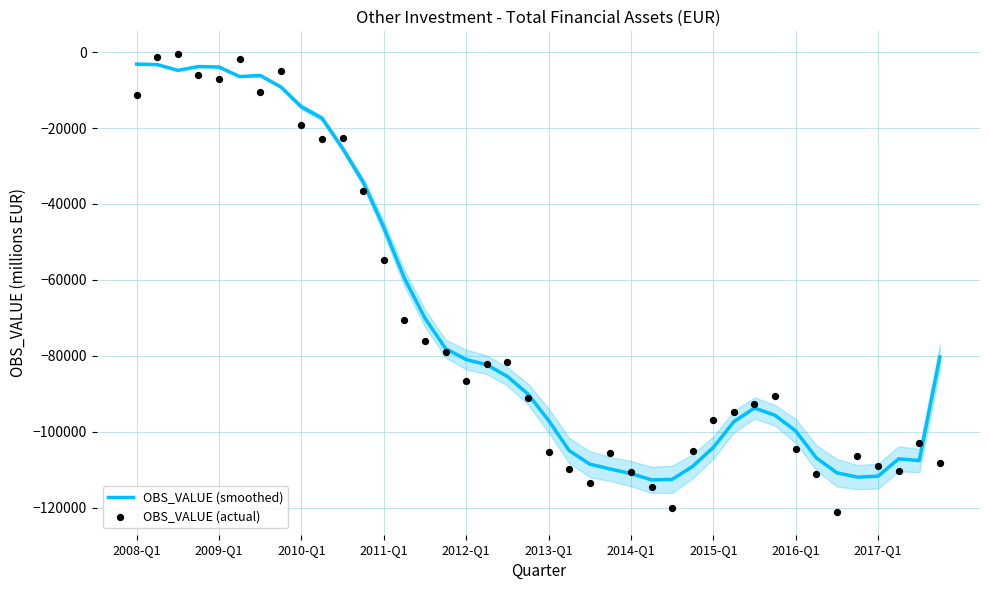

Is the value of OBS_VALUE (smoothed) at 27 greater than the value of OBS_VALUE (actual) at 15?

No